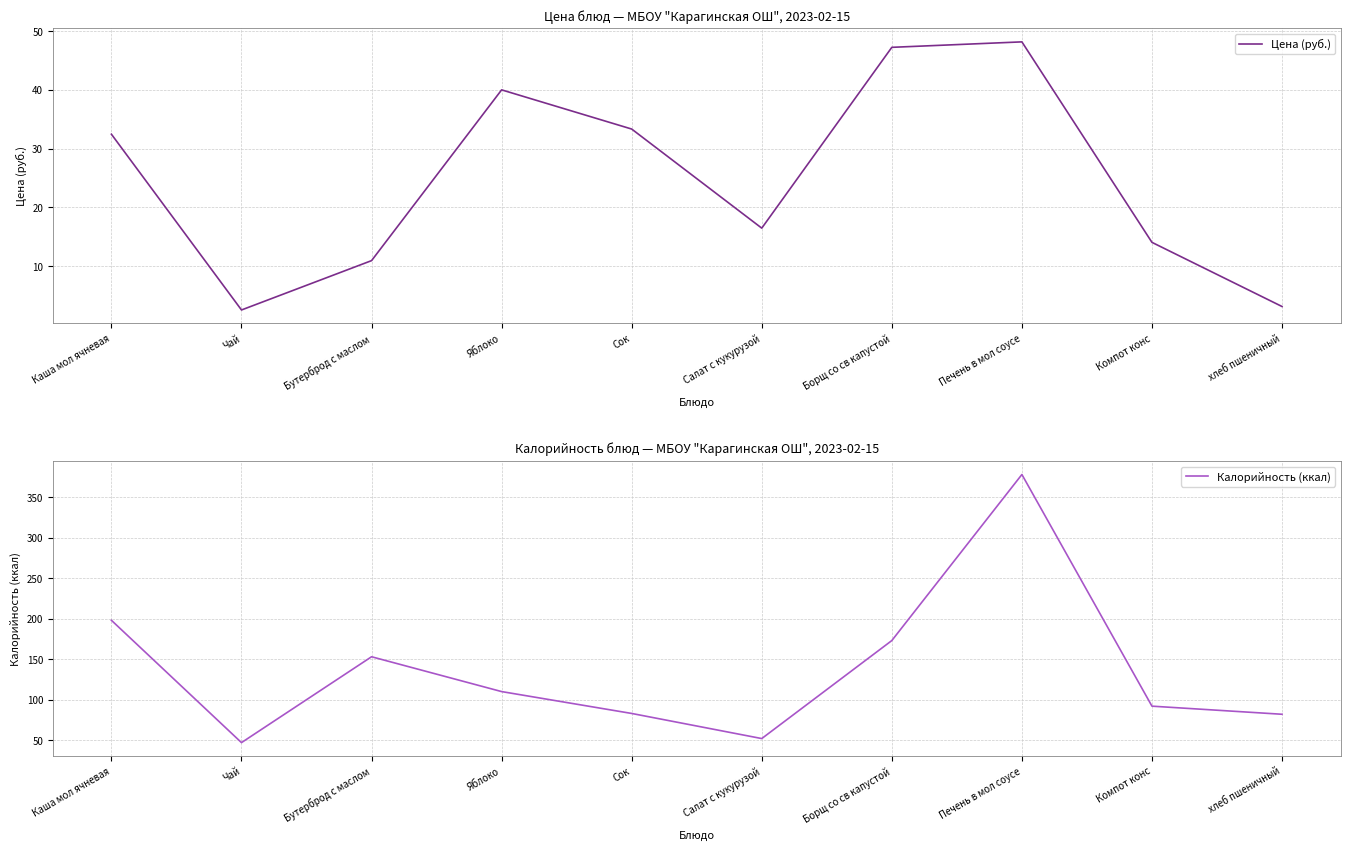

Between Каша мол ячневая and Чай, which series saw the biggest shift?

Калорийность (ккал)